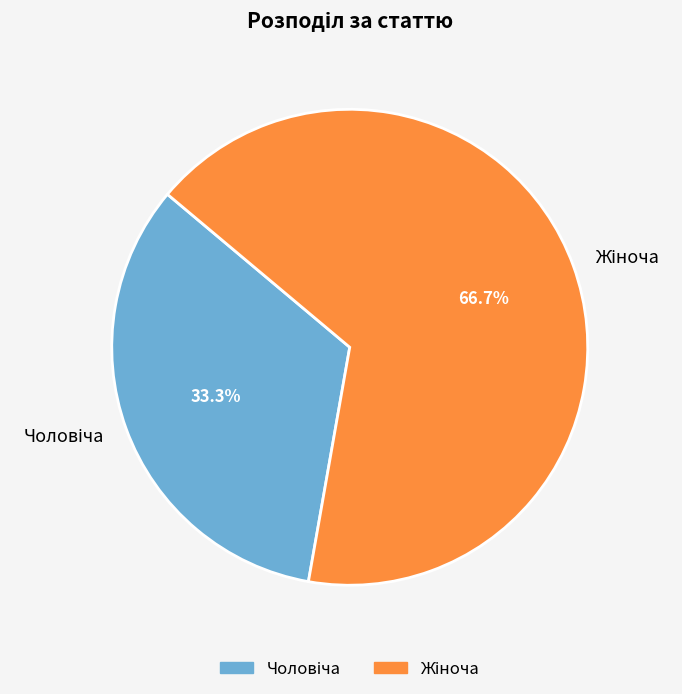

Does any single category account for the majority?

Yes